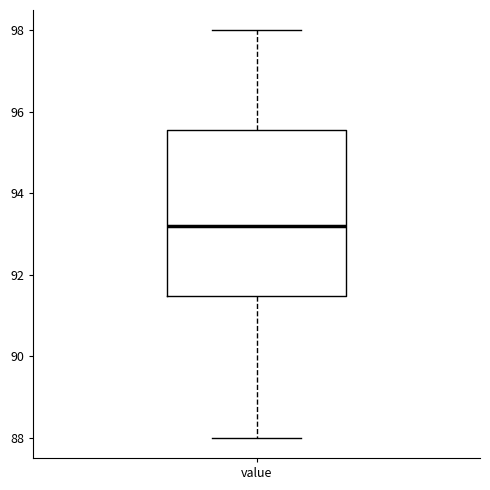

Transcribe this box plot: give where the median line is, the range the box spans, and where the two whiskers end, as read against the y-axis. The values are not printed on the chart, so give them approximately, as read against the axis.

median 93.2, box 91.4 to 95.6, whiskers 88.0 to 98.0